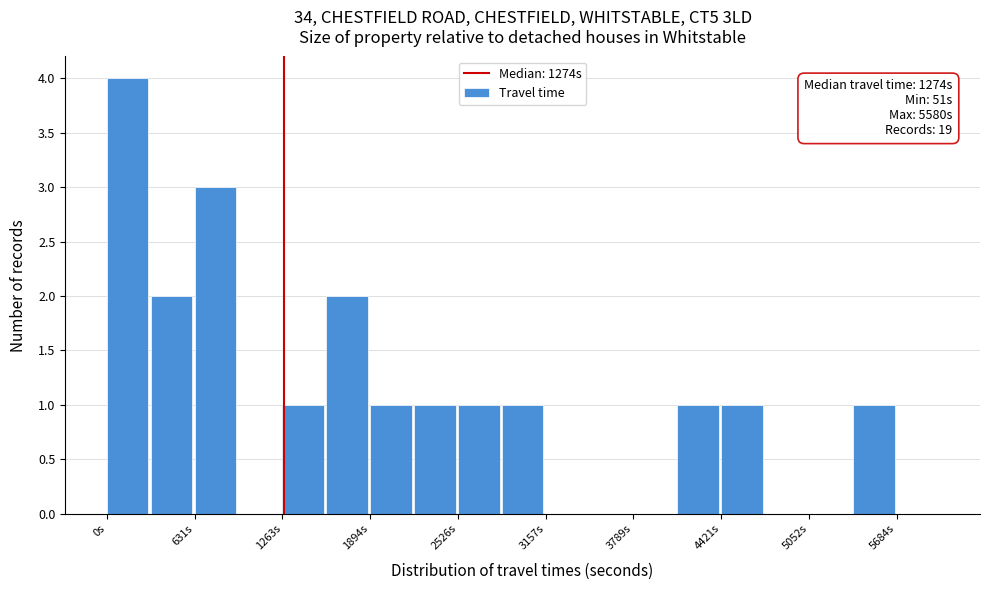

Read against the x-axis, roughly where is the centre of the tallest bar?

200